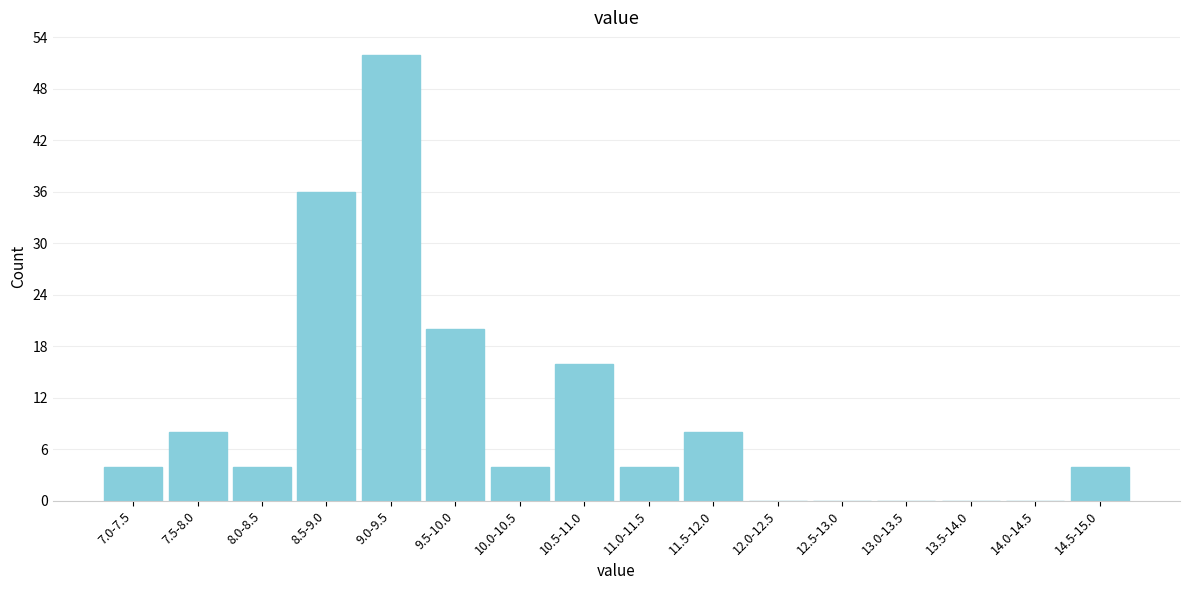

Reading left to right, extract all data points from this chart.

7.0-7.5=4	7.5-8.0=8	8.0-8.5=4	8.5-9.0=36	9.0-9.5=52	9.5-10.0=20	10.0-10.5=4	10.5-11.0=16	11.0-11.5=4	11.5-12.0=8	12.0-12.5=0	12.5-13.0=0	13.0-13.5=0	13.5-14.0=0	14.0-14.5=0	14.5-15.0=4